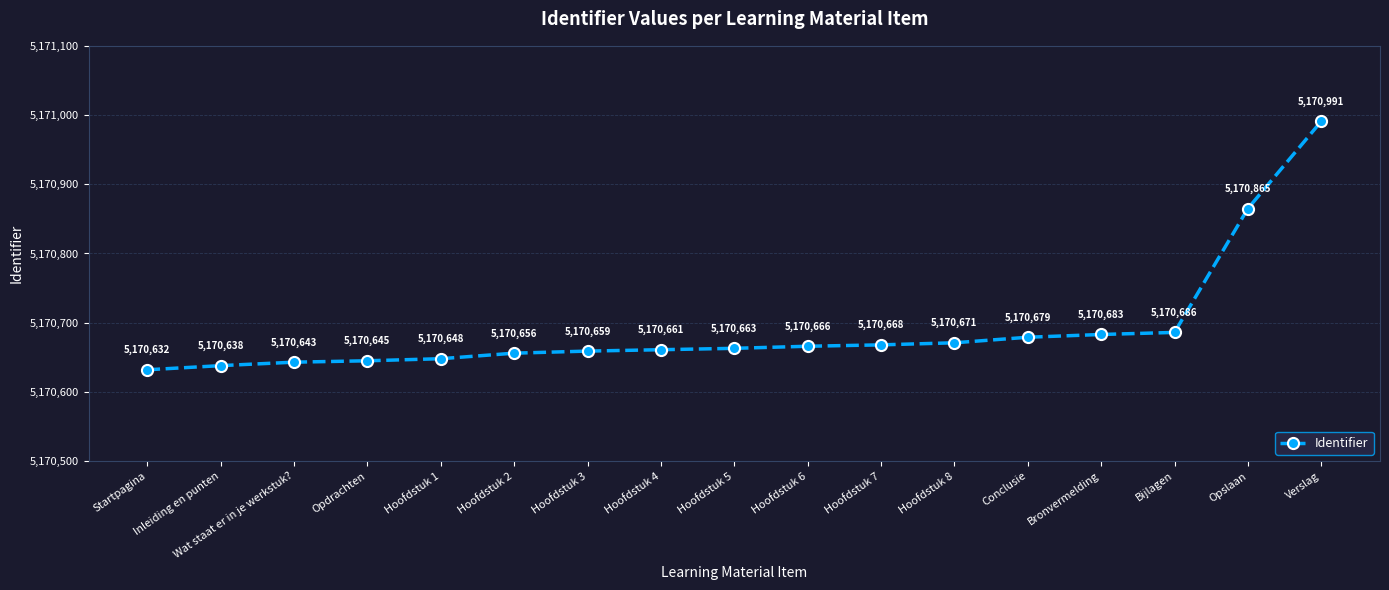

Between Hoofdstuk 2 and Opslaan, which is larger?

Opslaan